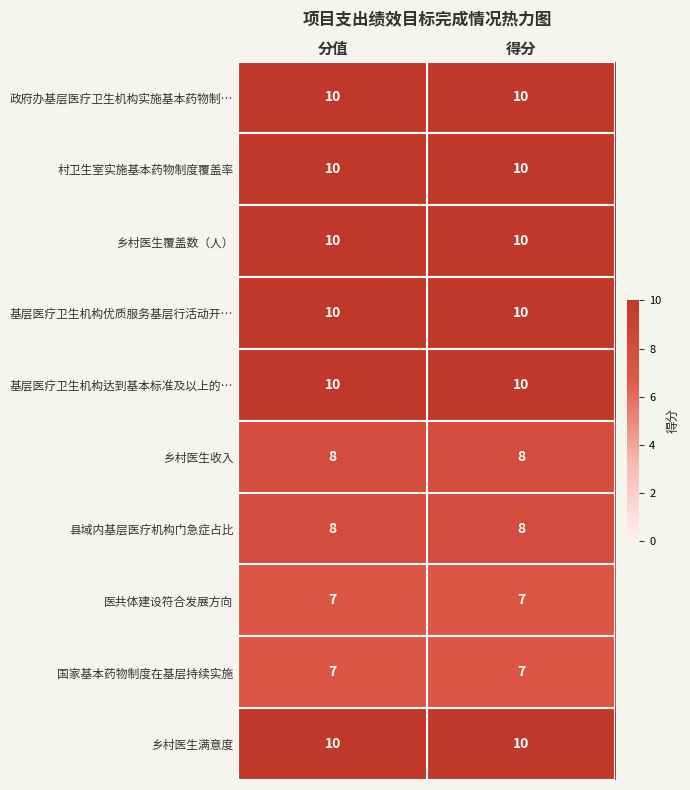

Reading left to right, extract all data points from this chart.

政府办基层医疗卫生机构实施基本药物制…: 分值=10	得分=10
村卫生室实施基本药物制度覆盖率: 分值=10	得分=10
乡村医生覆盖数（人）: 分值=10	得分=10
基层医疗卫生机构优质服务基层行活动开…: 分值=10	得分=10
基层医疗卫生机构达到基本标准及以上的…: 分值=10	得分=10
乡村医生收入: 分值=8	得分=8
县域内基层医疗机构门急症占比: 分值=8	得分=8
医共体建设符合发展方向: 分值=7	得分=7
国家基本药物制度在基层持续实施: 分值=7	得分=7
乡村医生满意度: 分值=10	得分=10